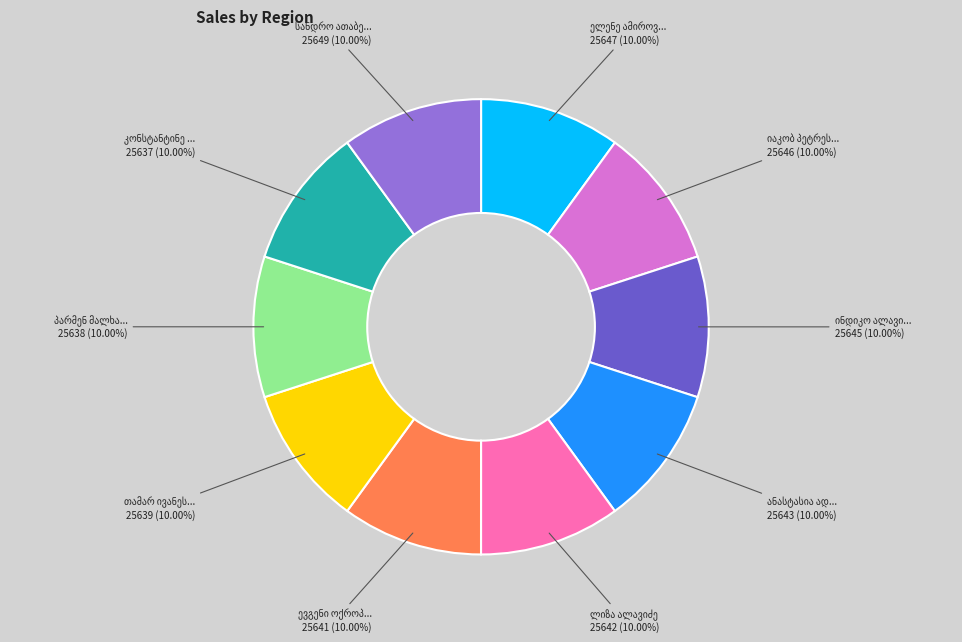

Is there a majority slice in this chart?

No